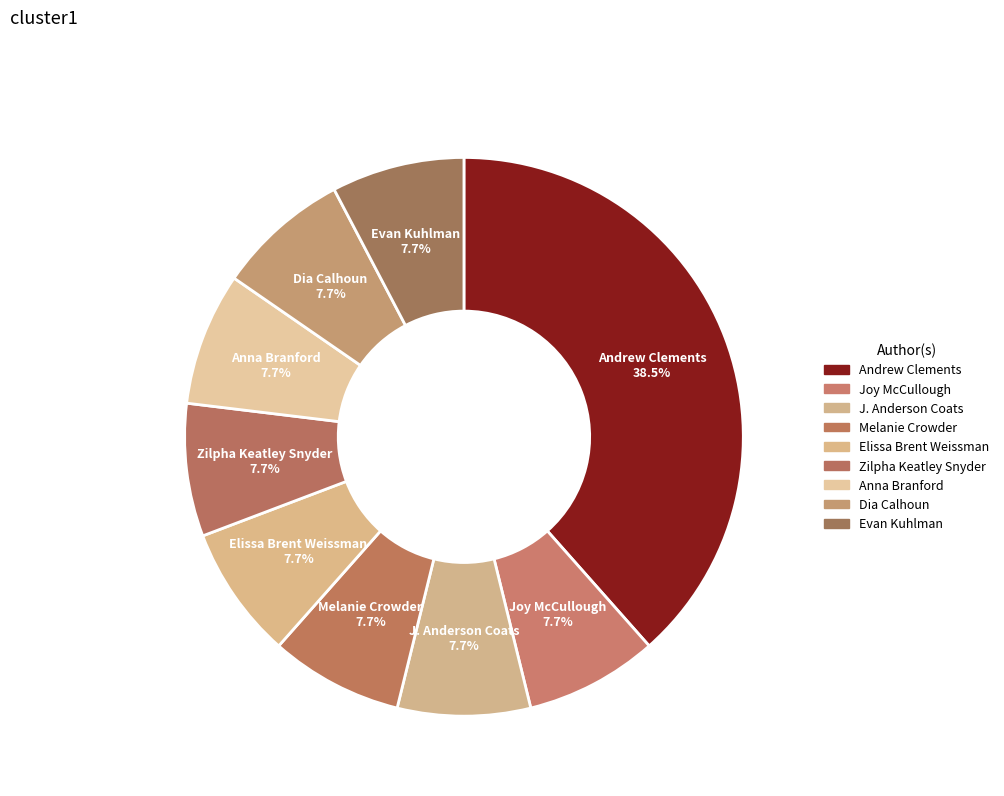

Which category has the smallest portion of the pie?

Melanie Crowder